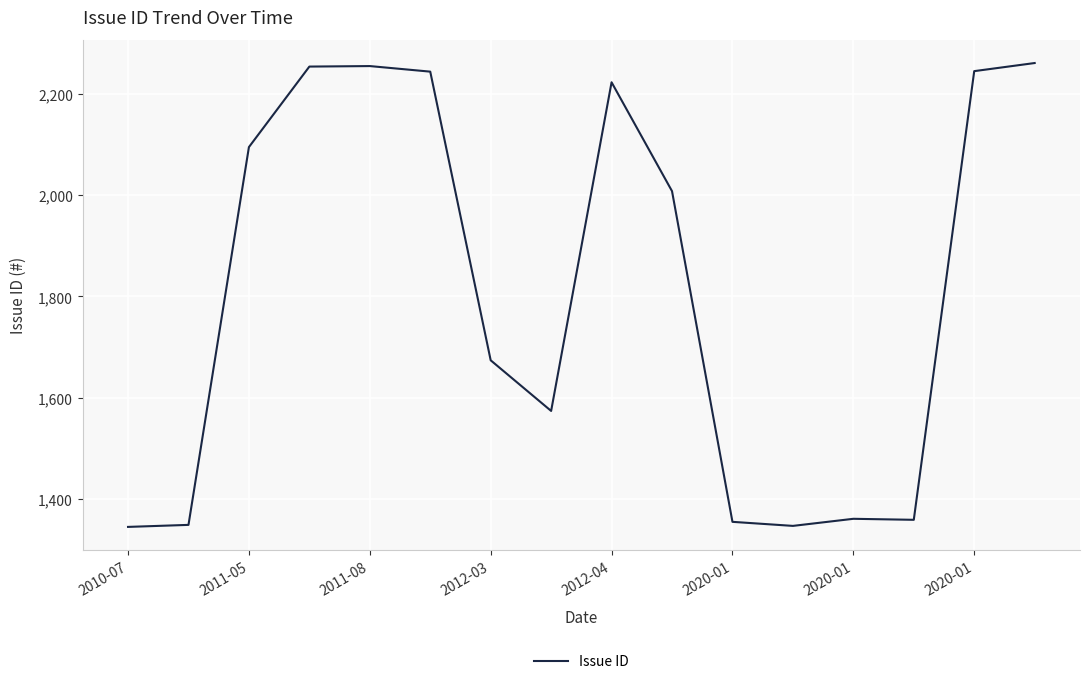

What is the maximum value shown in the chart?

2261